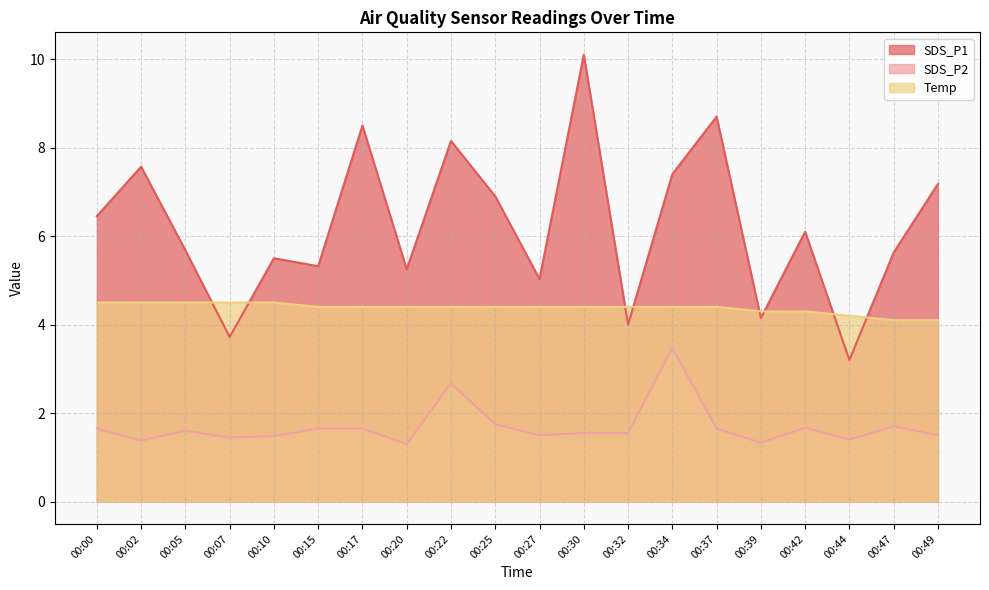

True or false: Temp and SDS_P1 cross at least once.

True